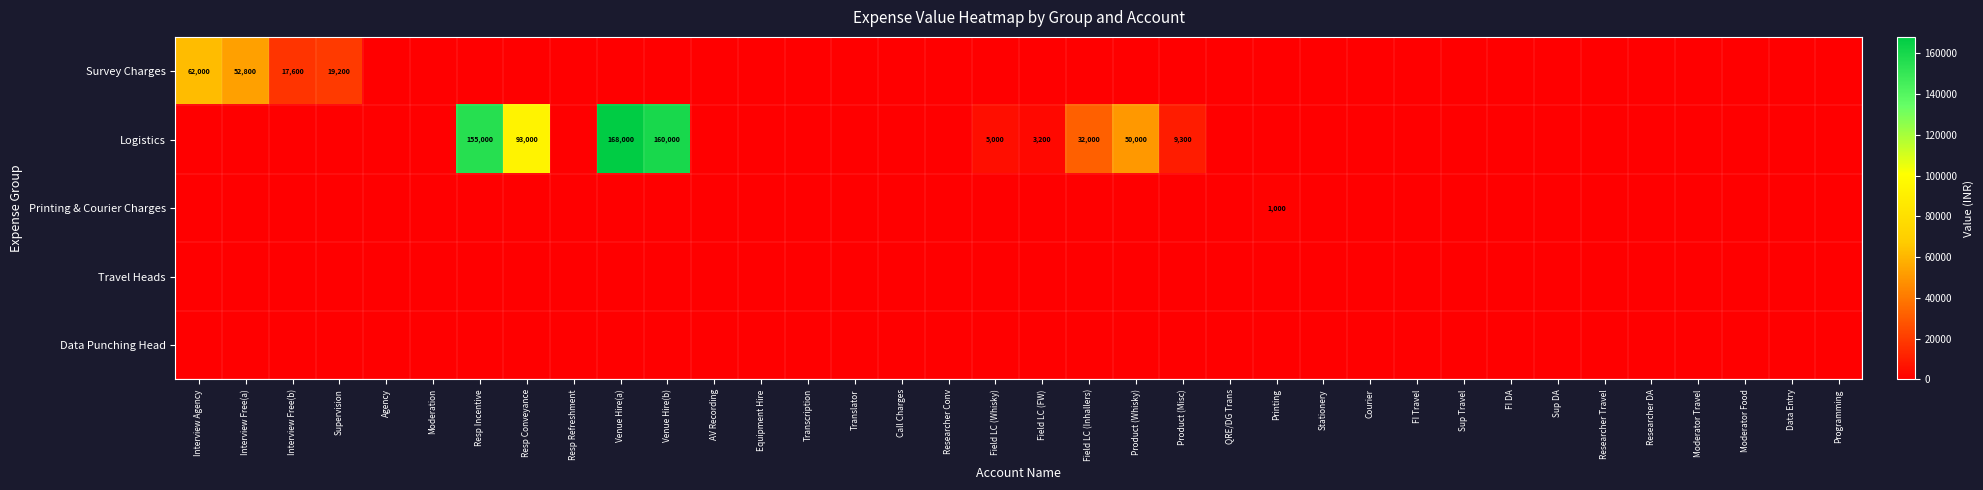

True or false: Logistics has a value of 3200 at Field LC (FW).

True